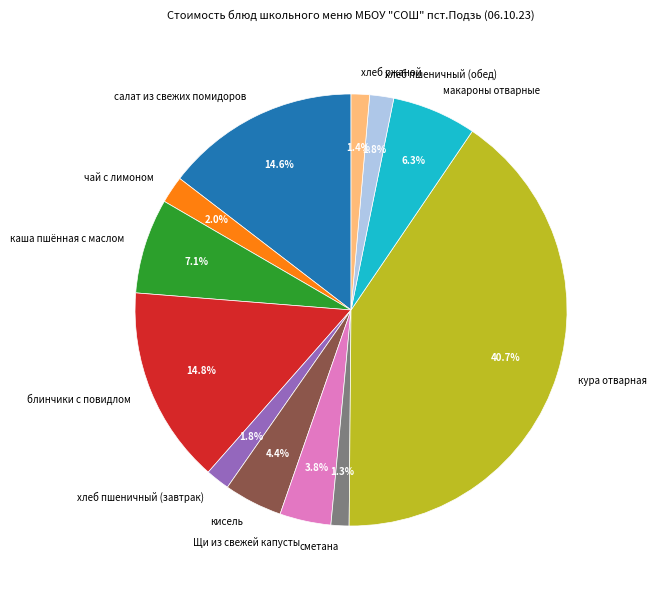

To the nearest percent, what is the average slice percentage?

8%